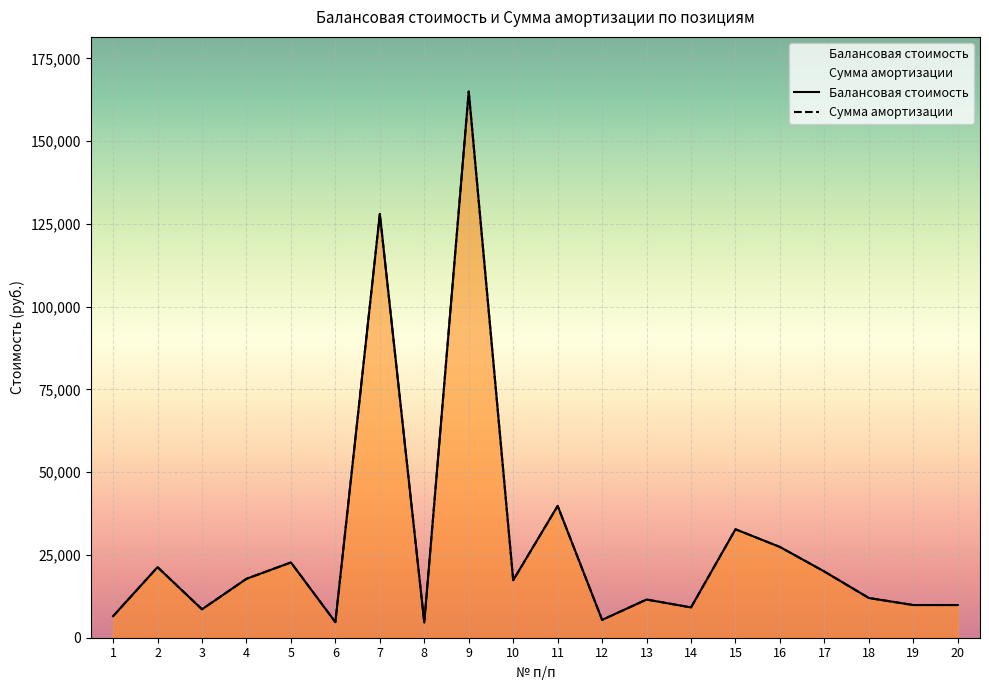

Which series has the largest total across all categories?

Балансовая стоимость